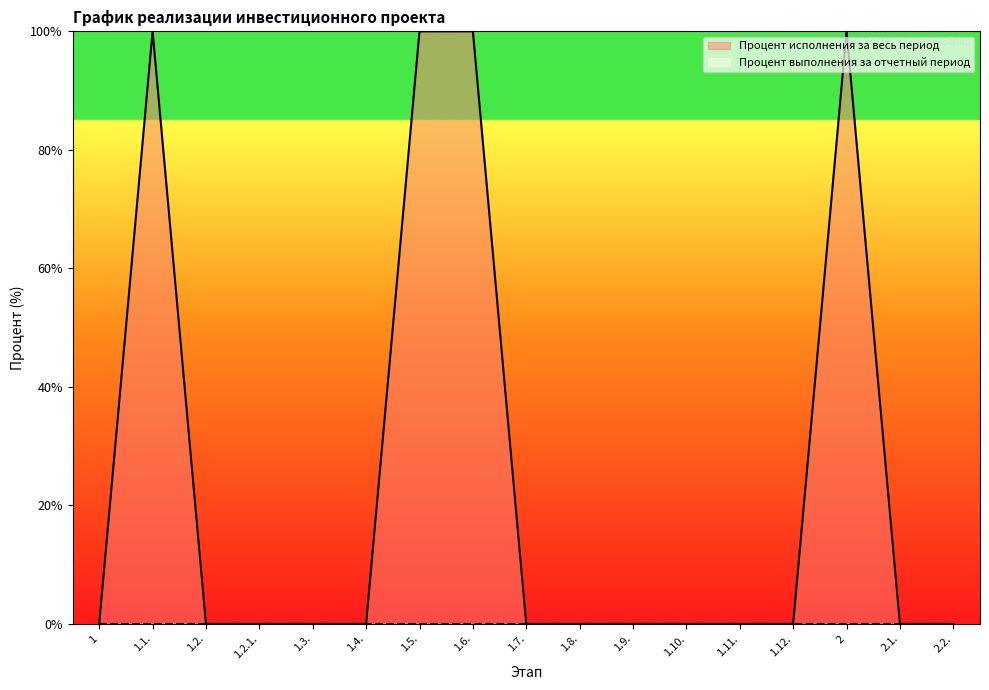

Reading left to right, what are all the values shown in this chart?

0	100	0	0	0	0	100	100	0	0	0	0	0	0	100	0	0